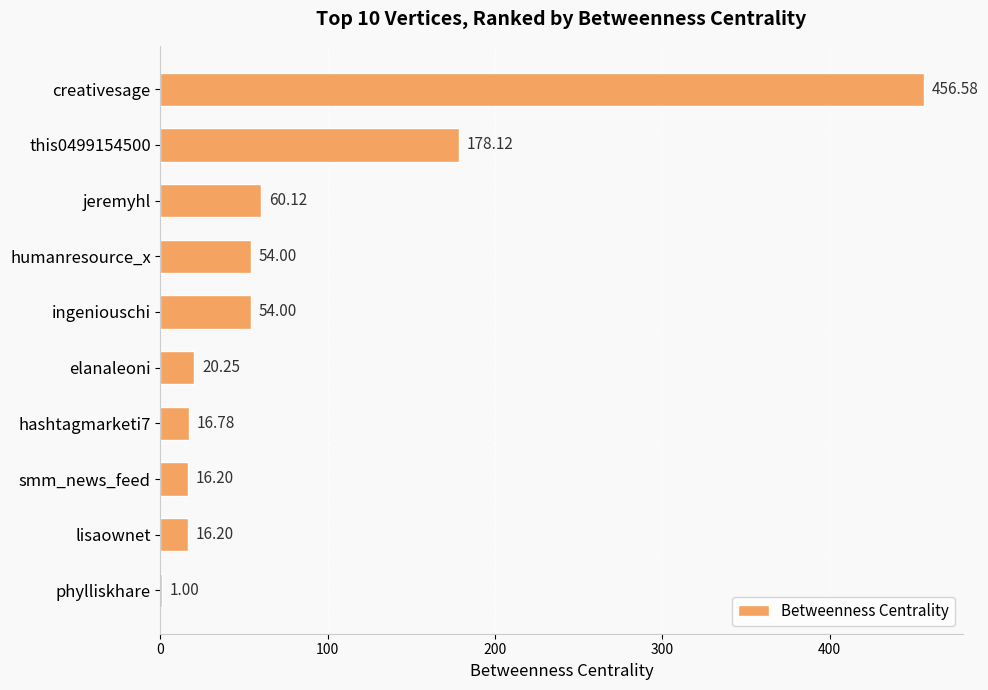

What is the sum of the values at humanresource_x and jeremyhl?

114.1